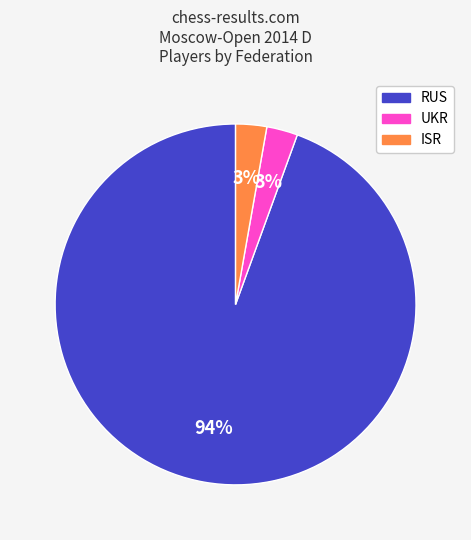

Is there any slice that represents more than half of the pie?

Yes